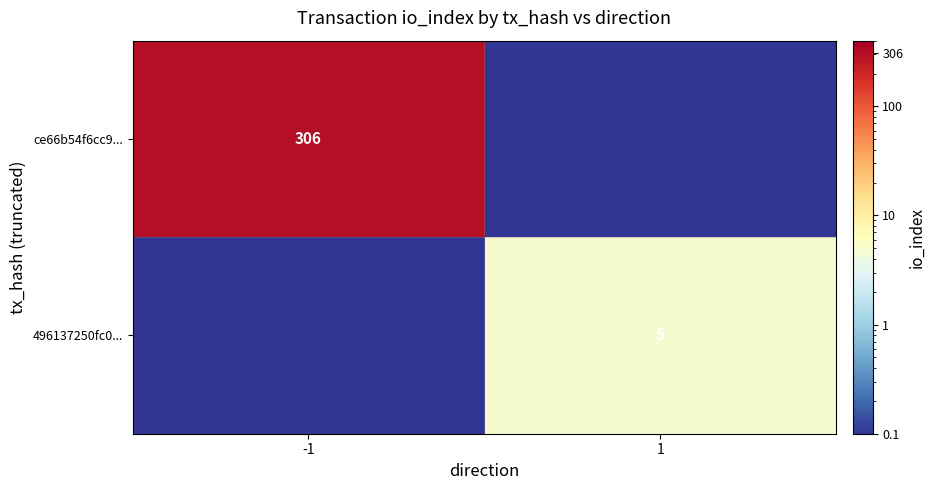

What is the sum of all 496137250fc0... values?

5.0